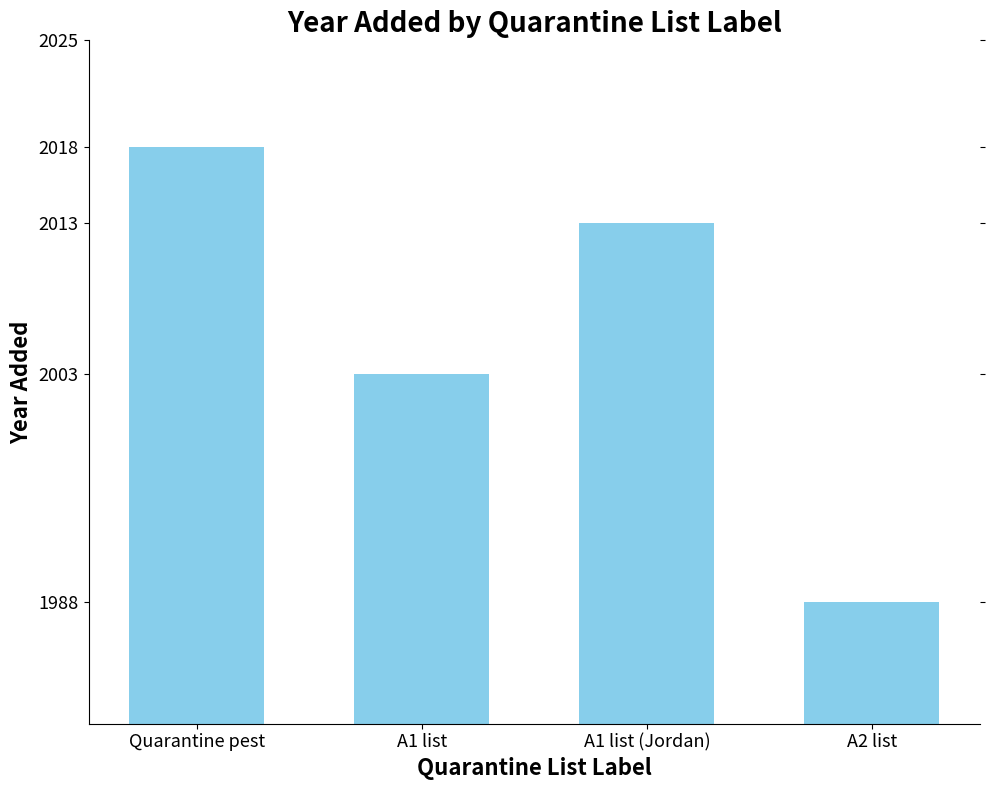

What is the sum of the values at A2 list and A1 list?

3991